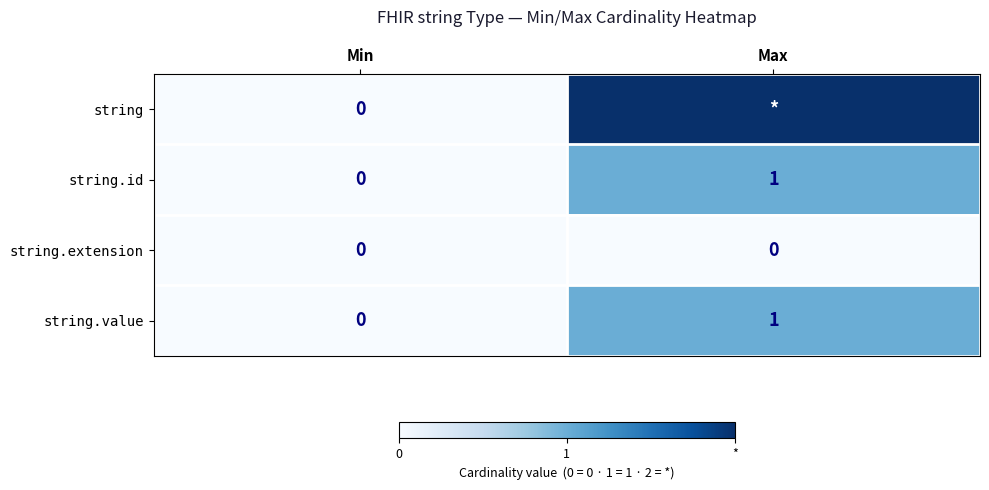

At which label is string.value closest to 0?

Min